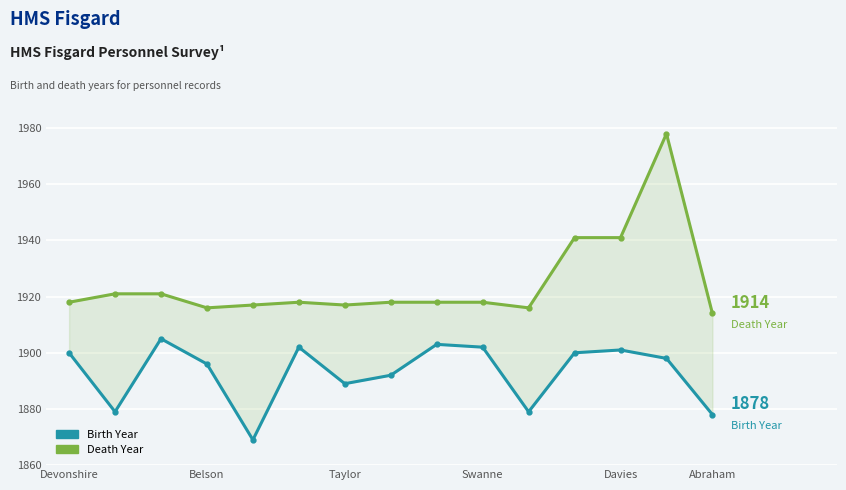

Which series has the widest spread of values?

Death Year